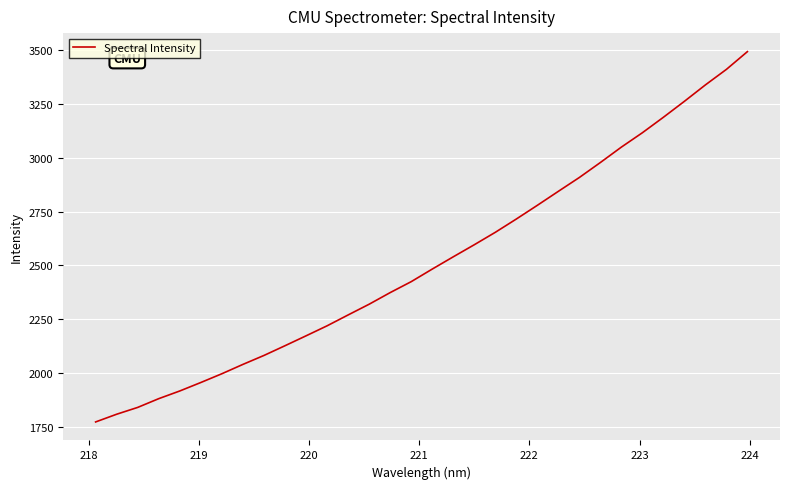

What is the difference between the maximum and minimum values?

1721.6